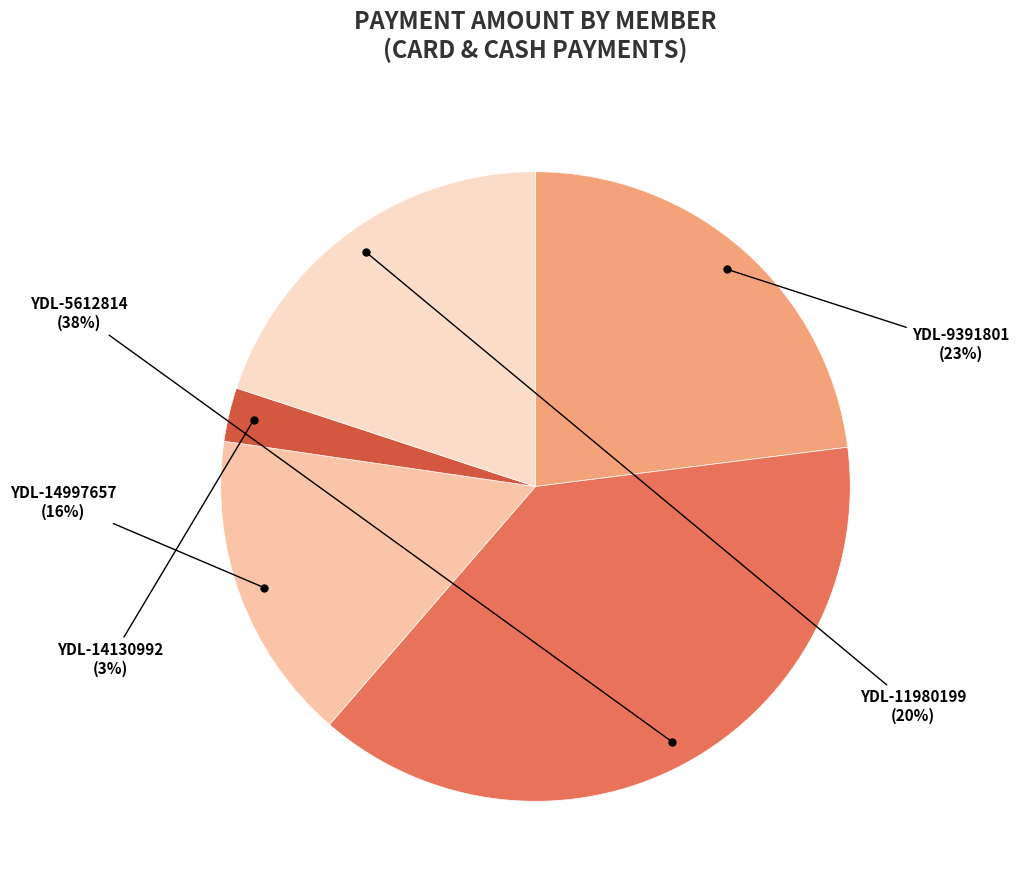

Is there a majority slice in this chart?

No